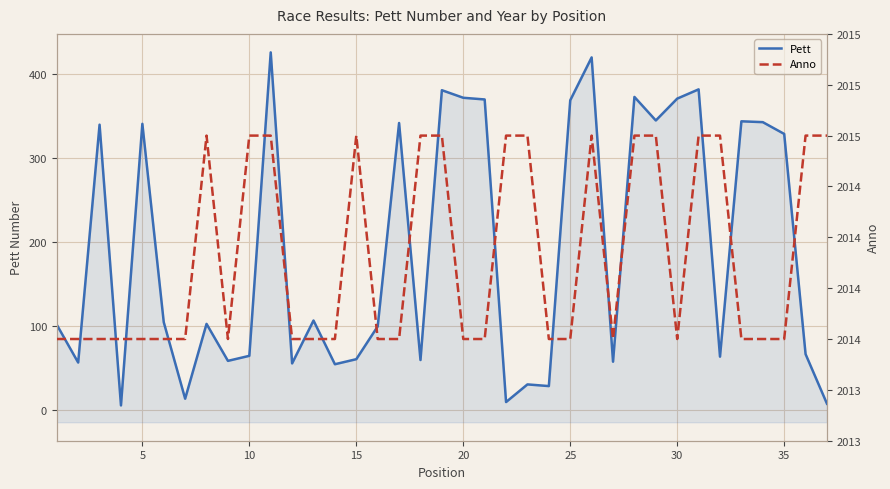

What is the minimum value shown in the chart?

6